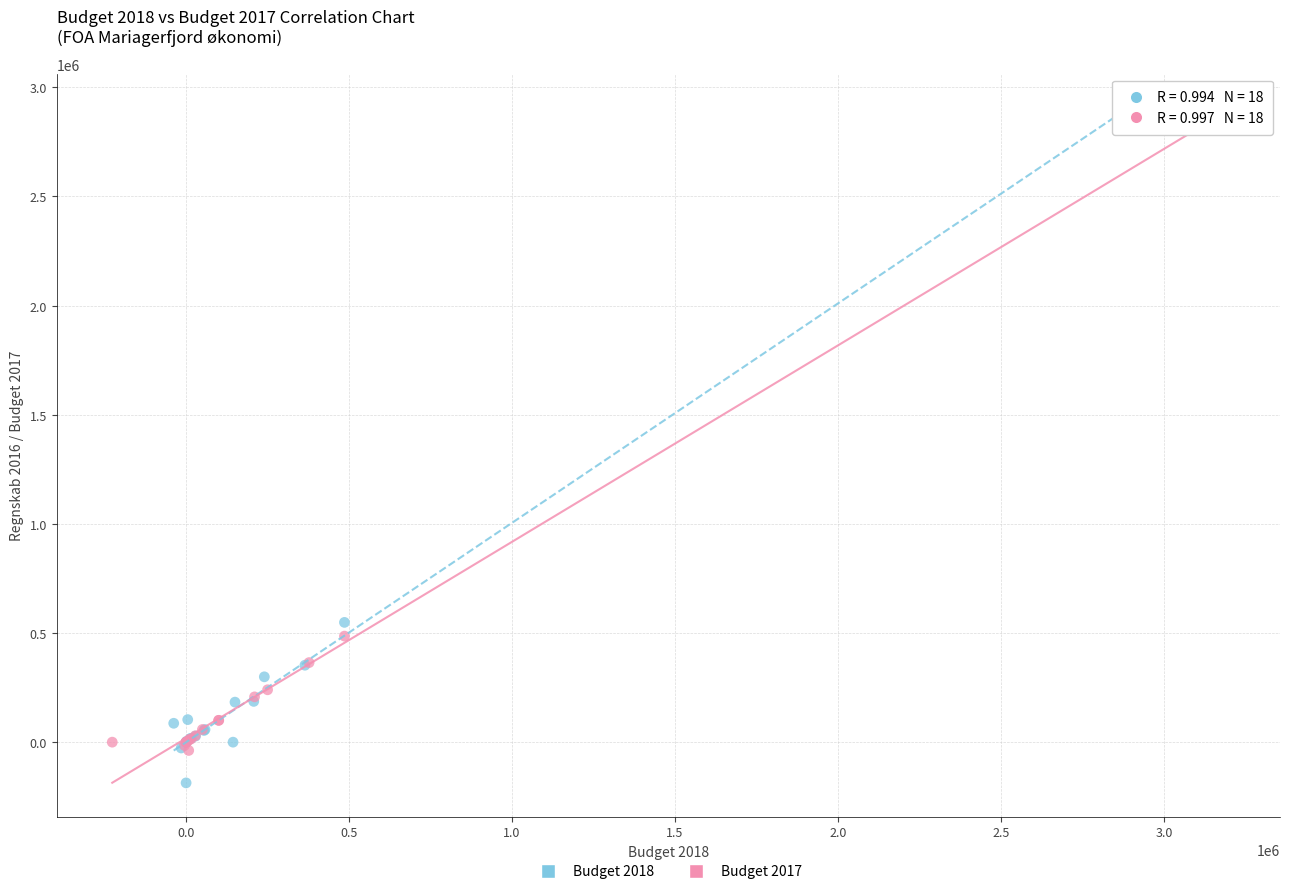

Which series contains the lowest Y value?

Budget 2018